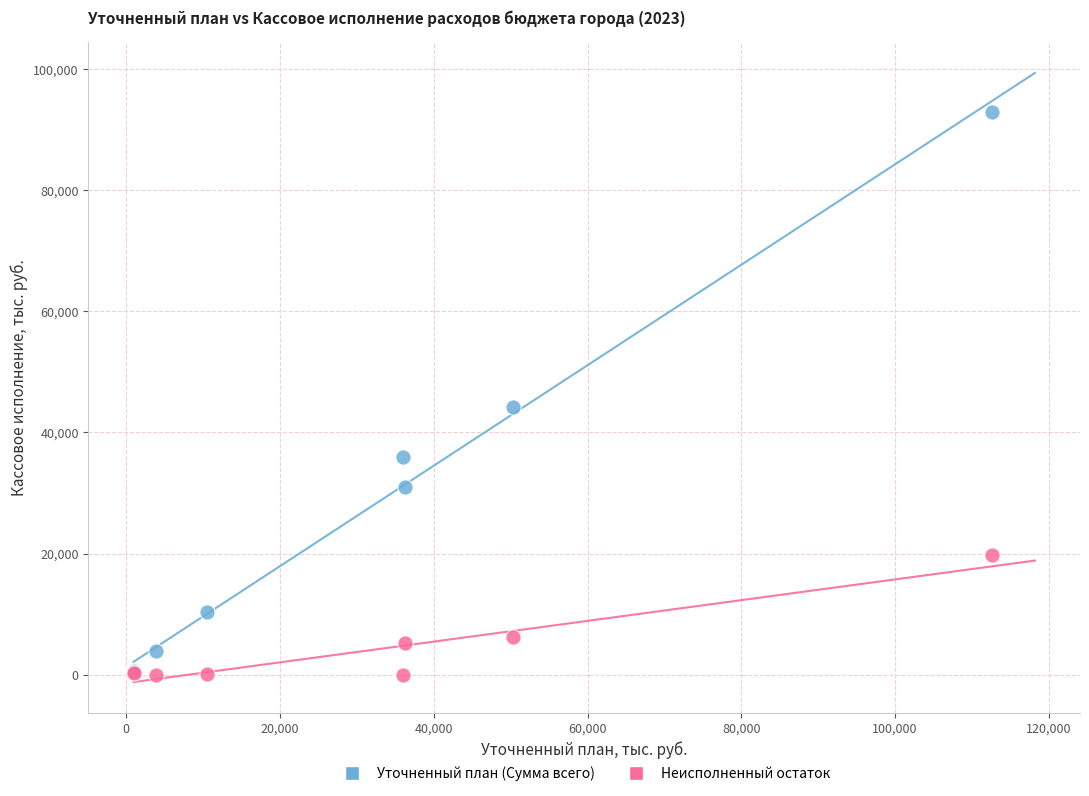

Which series contains the highest Y value?

Уточненный план (Сумма всего)